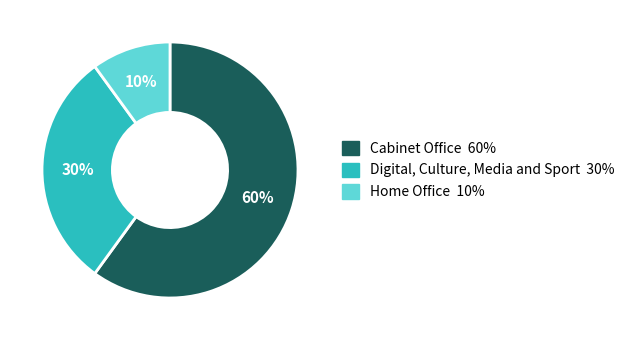

To the nearest percent, what is the difference between the largest and smallest slice percentages?

50%